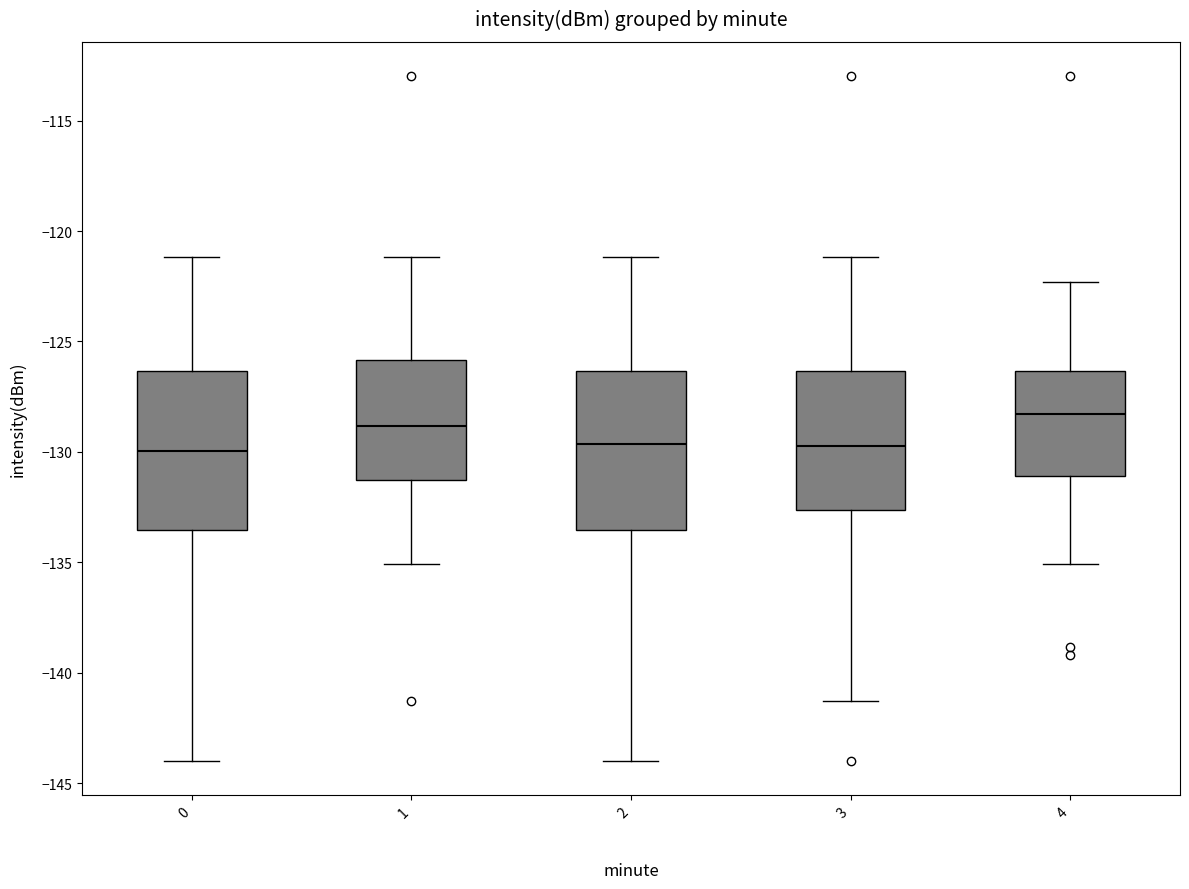

Which box's median line is the highest?

4